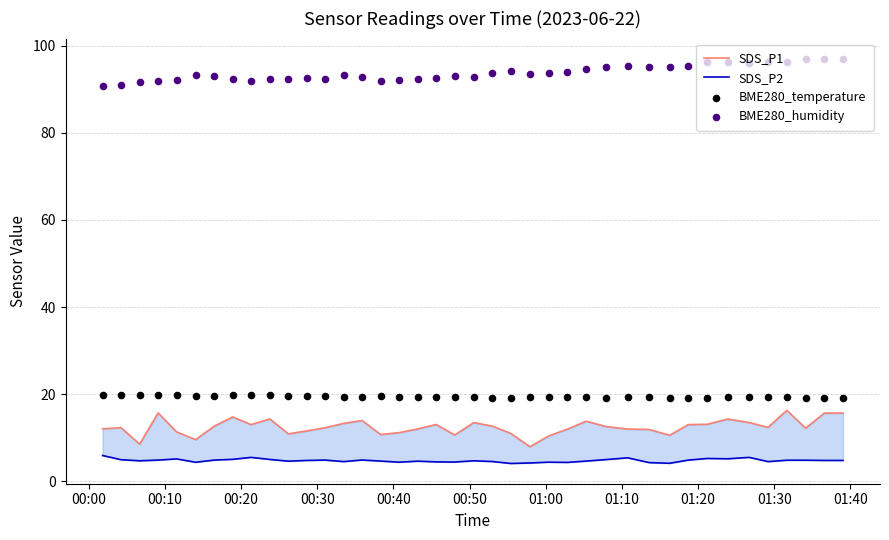

Which series contains the lowest Y value?

SDS_P2